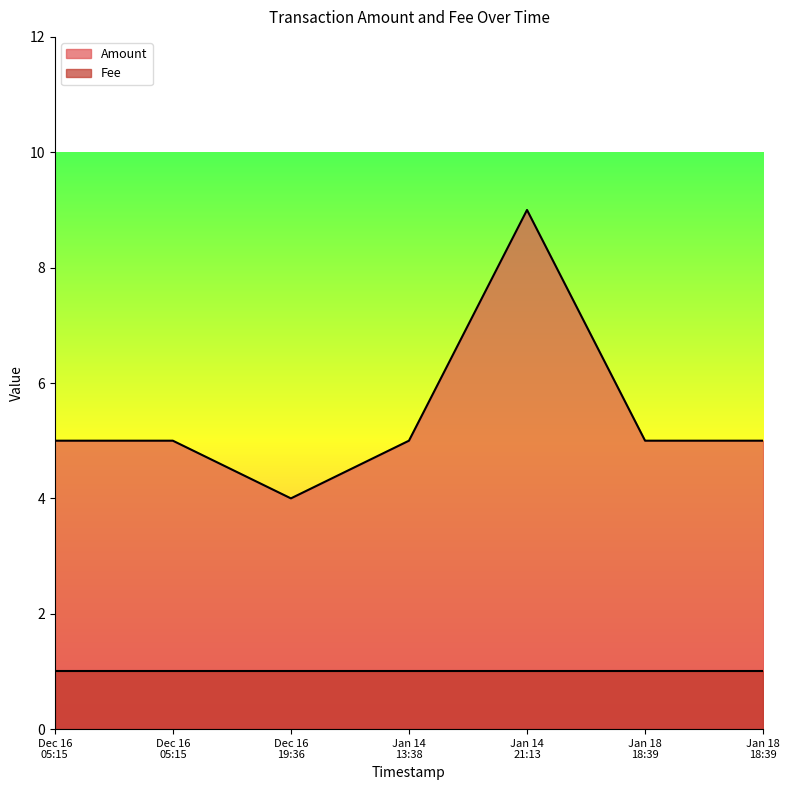

True or false: the data shows 7 at Jan 18 18:39.

False